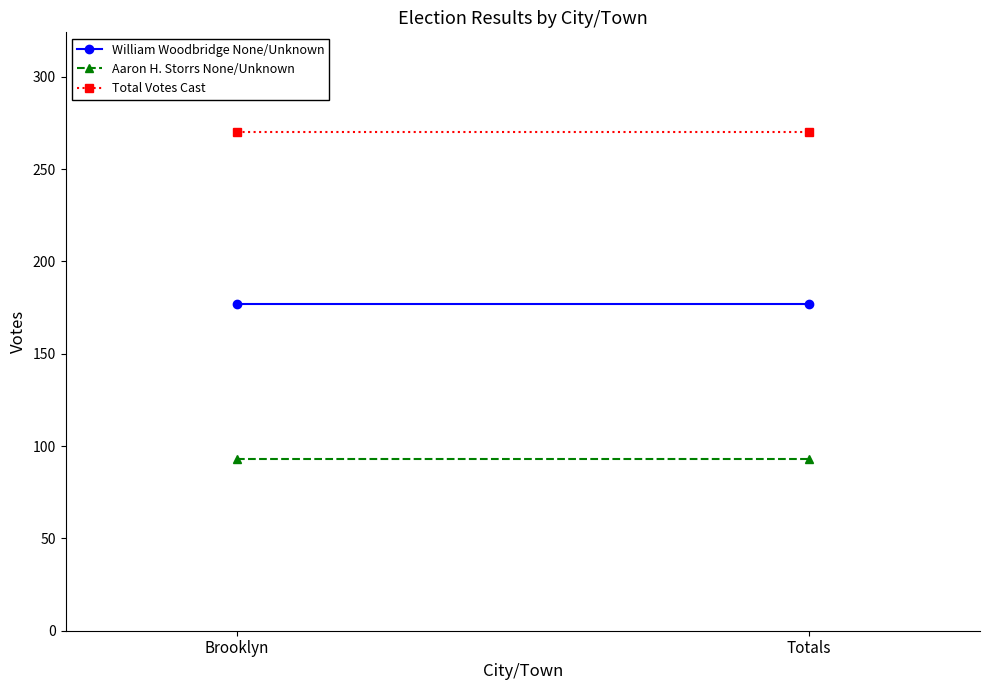

Where is Aaron H. Storrs None/Unknown nearest to the value 93?

Brooklyn